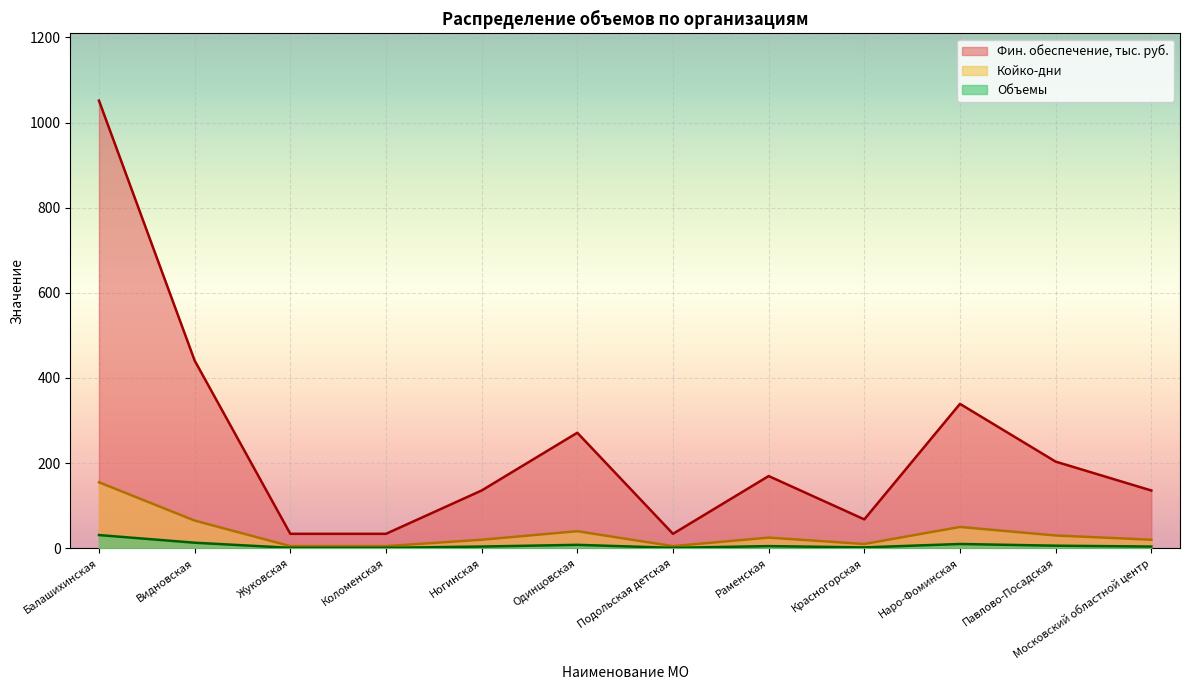

At which category is the sum across all series the highest?

Балашихинская